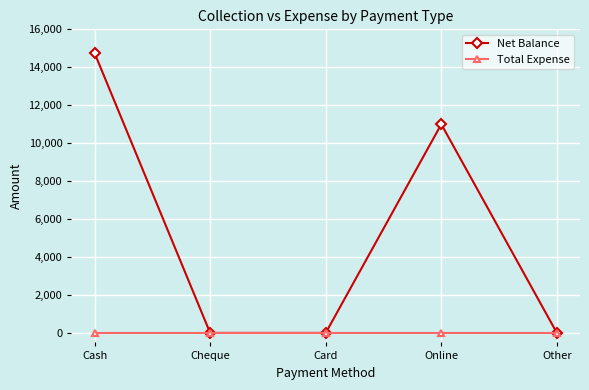

Is this an area chart (filled region under the line)?

No